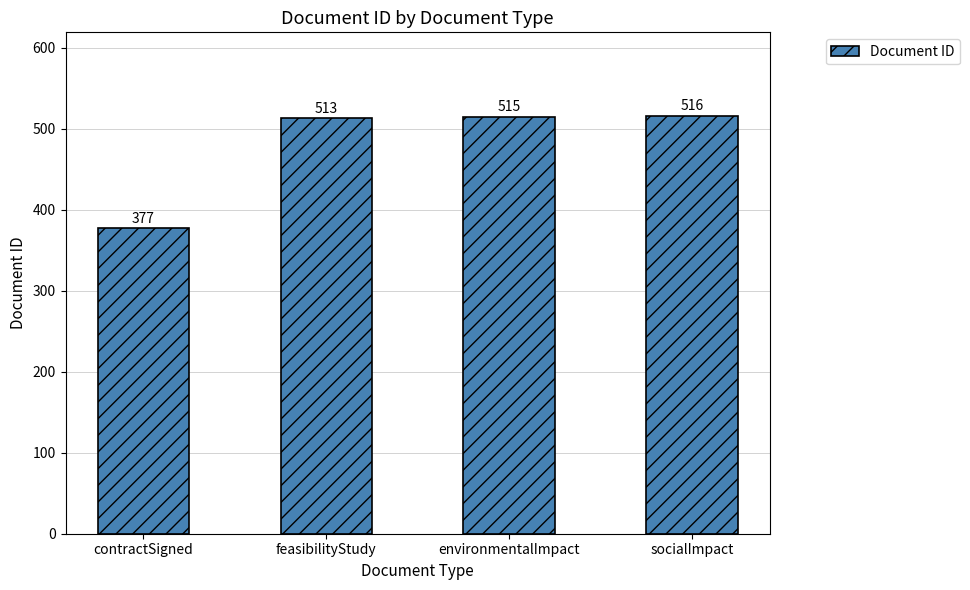

What is the label of the 4th bar from the left?

socialImpact